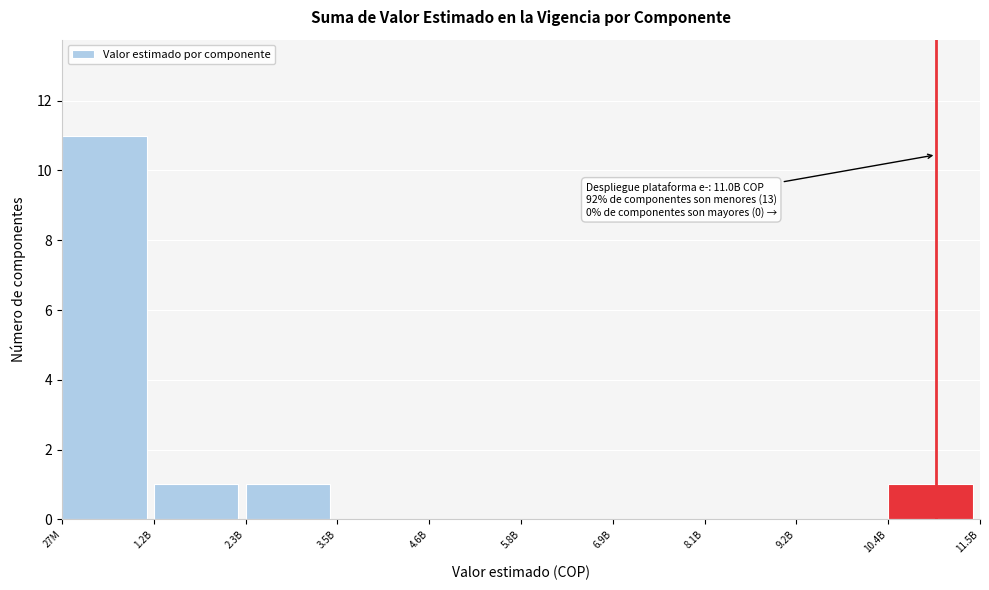

Reading right to left, list all the values displayed in this chart.

10.4B=1	9.2B=0	8.1B=0	6.9B=0	5.8B=0	4.6B=0	3.5B=0	2.3B=1	1.2B=1	27M=11